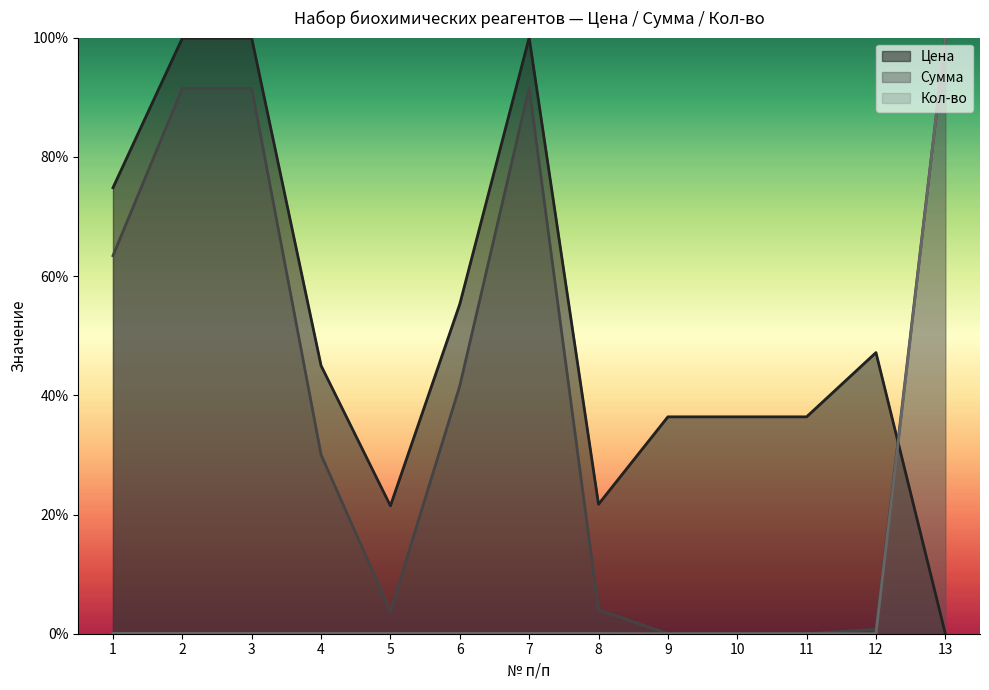

At how many categories does at least one series exceed 0?

13